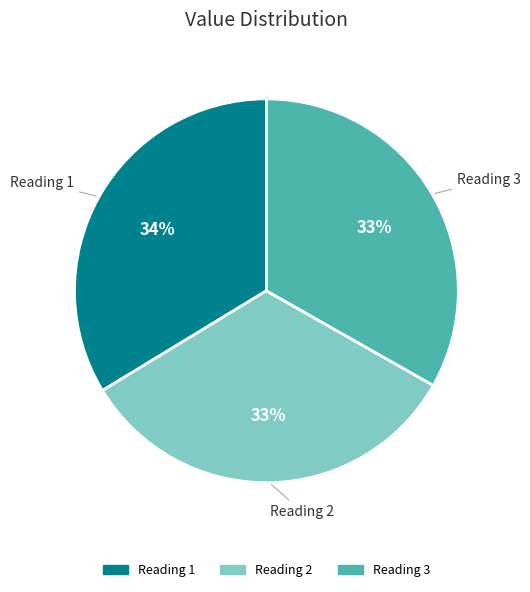

Is there any slice that represents more than half of the pie?

No